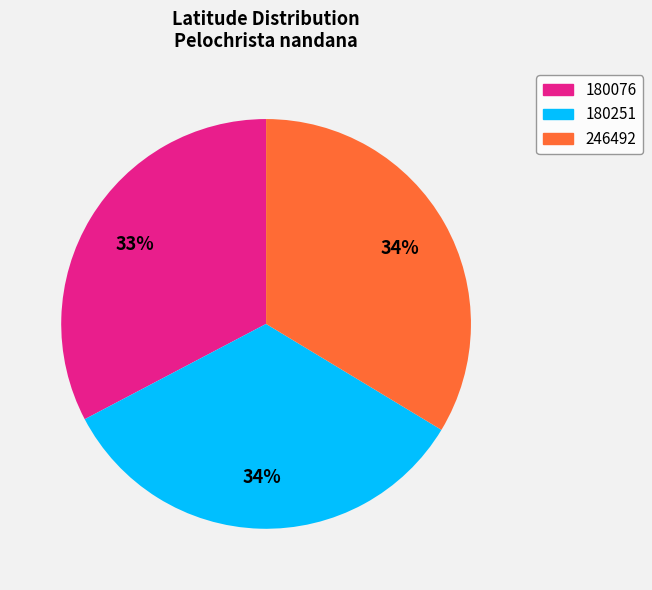

Between 246492 and 180076, which is larger?

246492